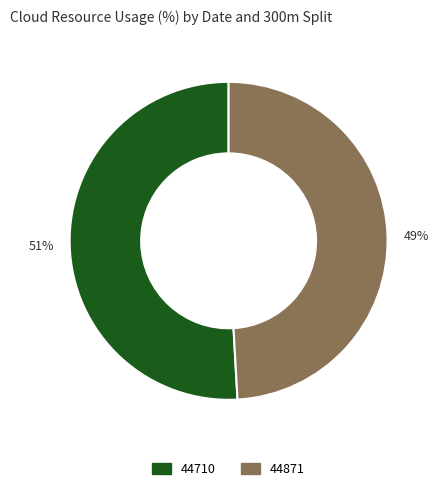

To the nearest percent, what percentage of the pie is 44710?

51%